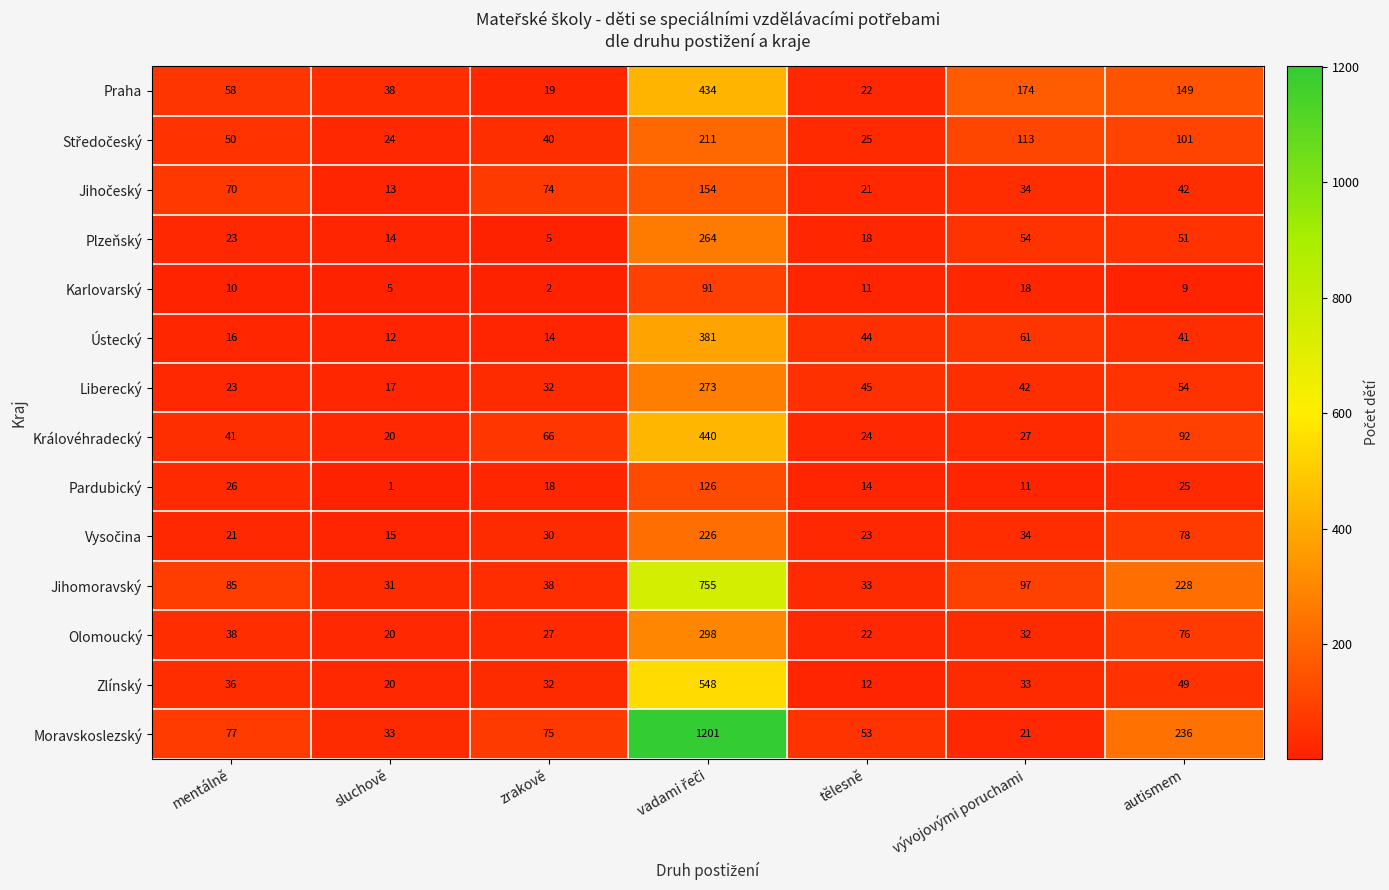

What is the difference between the maximum and minimum values in the Karlovarský series?

89